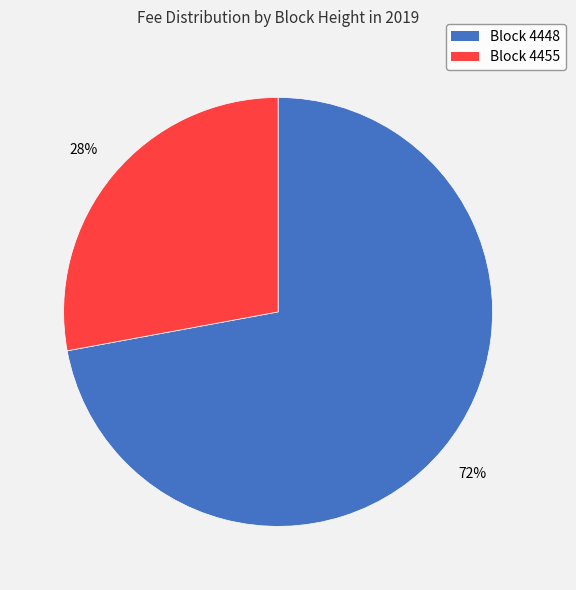

To the nearest percent, what is the difference between the largest and smallest slice percentages?

44%